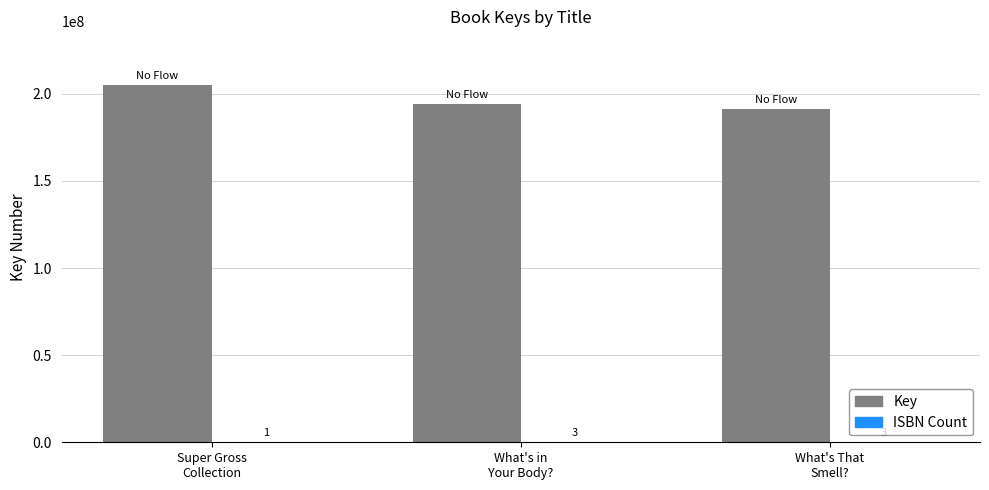

What is the maximum value shown in the chart?

205099871